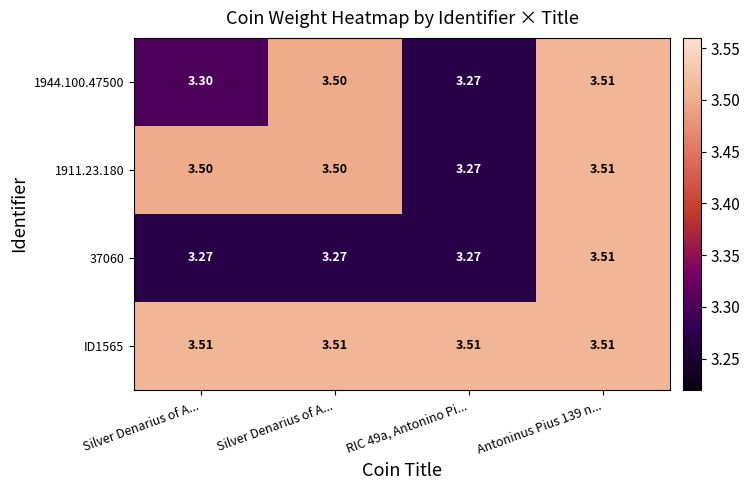

Reading right to left, list all the values displayed in this chart.

1944.100.47500: Antoninus Pius 139 n...=3.5	RIC 49a, Antonino Pi...=3.3	Silver Denarius of A...=3.5	Silver Denarius of A...=3.3
1911.23.180: Antoninus Pius 139 n...=3.5	RIC 49a, Antonino Pi...=3.3	Silver Denarius of A...=3.5	Silver Denarius of A...=3.5
37060: Antoninus Pius 139 n...=3.5	RIC 49a, Antonino Pi...=3.3	Silver Denarius of A...=3.3	Silver Denarius of A...=3.3
ID1565: Antoninus Pius 139 n...=3.5	RIC 49a, Antonino Pi...=3.5	Silver Denarius of A...=3.5	Silver Denarius of A...=3.5